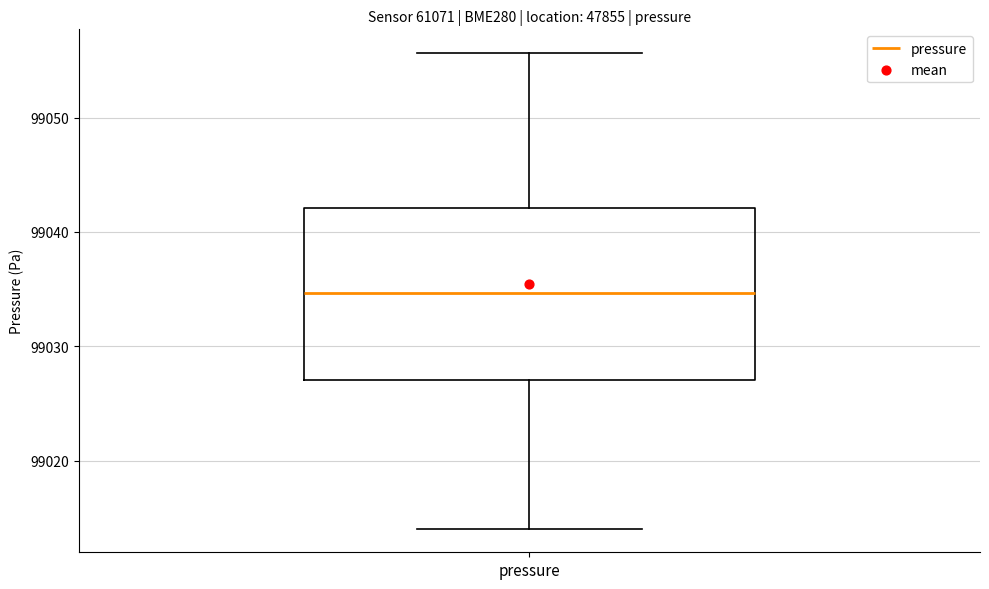

Transcribe this box plot: give where the median line is, the range the box spans, and where the two whiskers end, as read against the y-axis. The values are not printed on the chart, so give them approximately, as read against the axis.

median 99035, box 99027 to 99042, whiskers 99014 to 99056